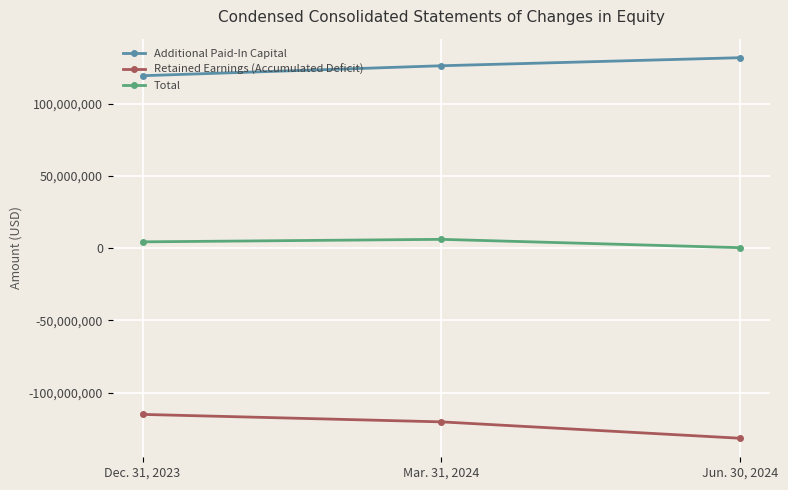

What are all the series names shown in the legend?

Additional Paid-In Capital, Retained Earnings (Accumulated Deficit), Total